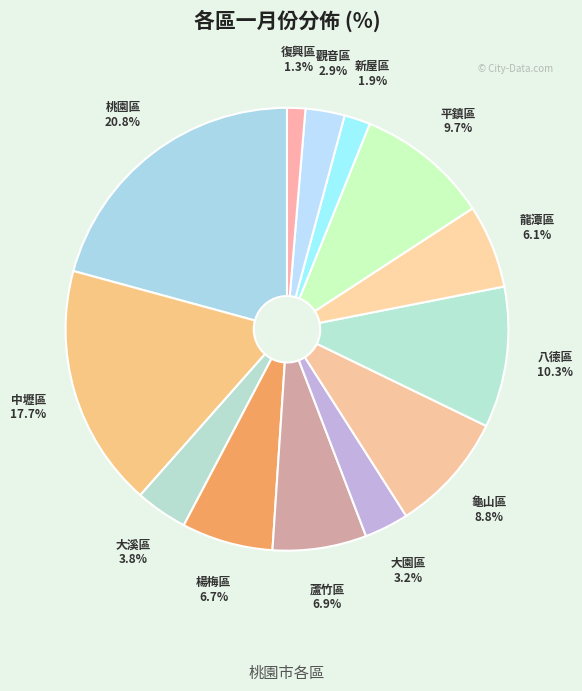

What percentage is the 楊梅區 slice, to the nearest percent?

7%